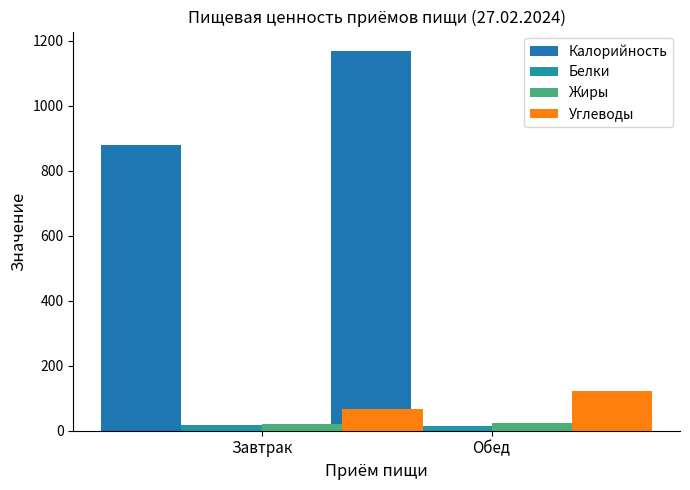

Which series has the largest total across all categories?

Калорийность